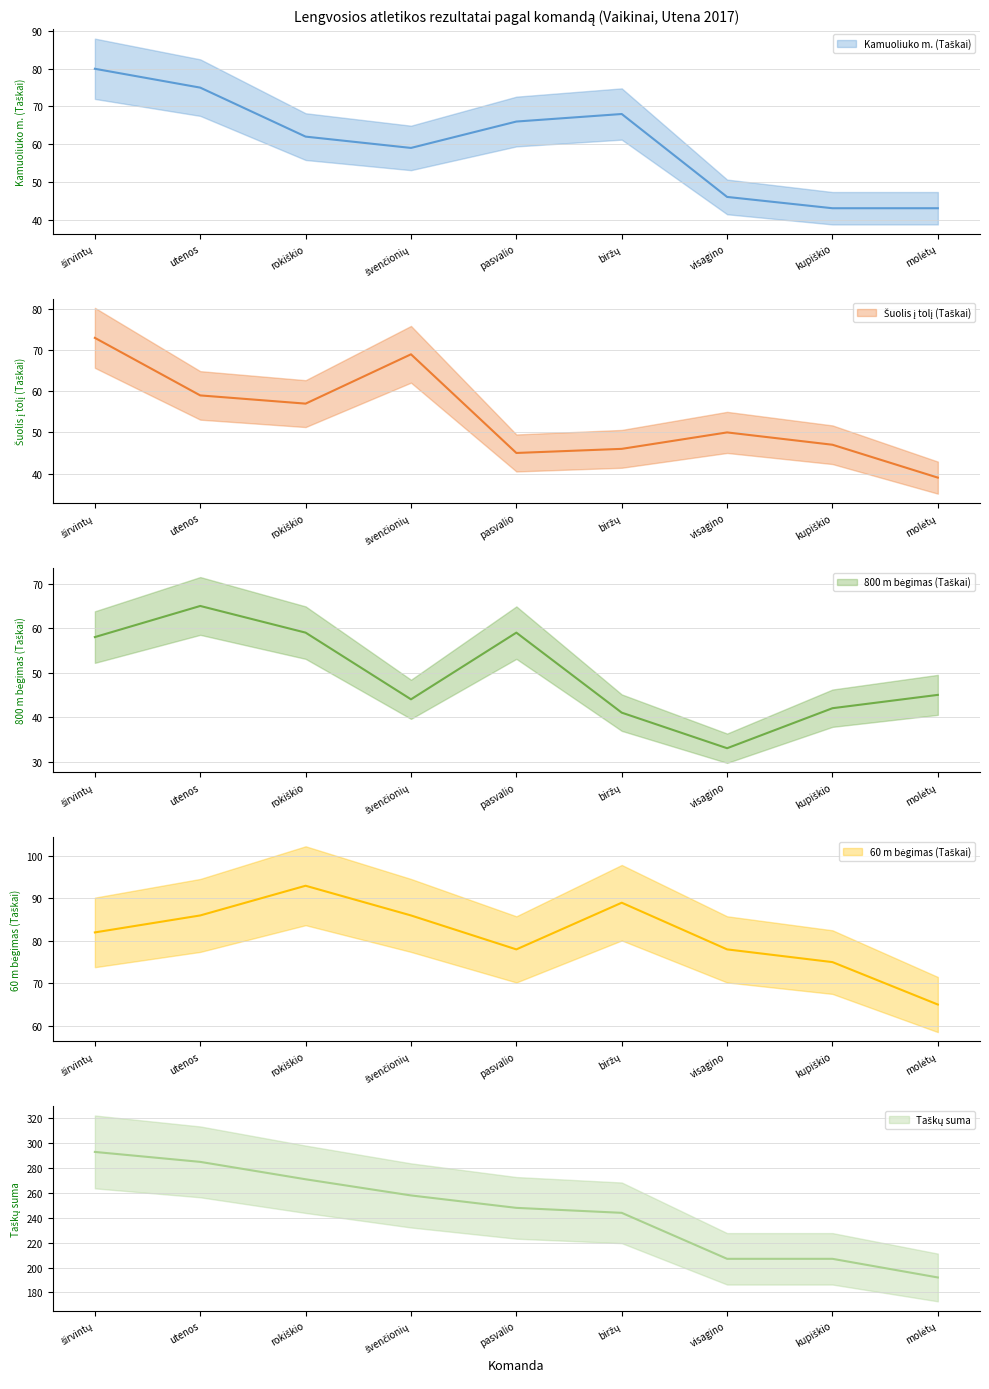

What is the label of the 8th point from the right?

utenos